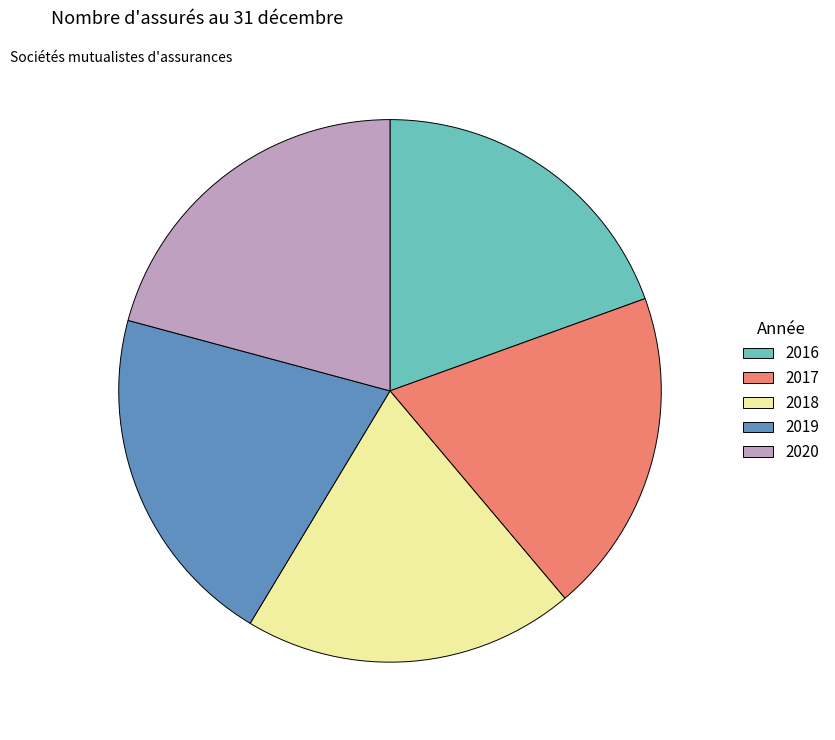

What is the ratio of the value at 2016 to the value at 2017?

1.0